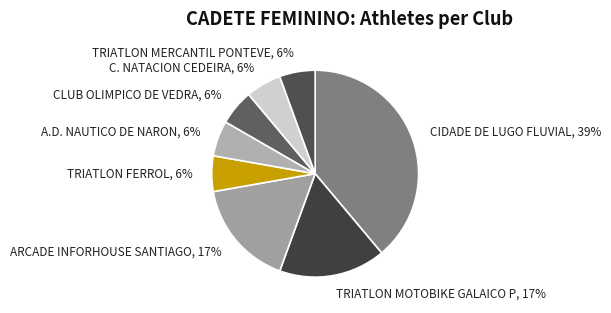

The TRIATLON MOTOBIKE GALAICO P slice represents 7% of the pie. True or false?

False